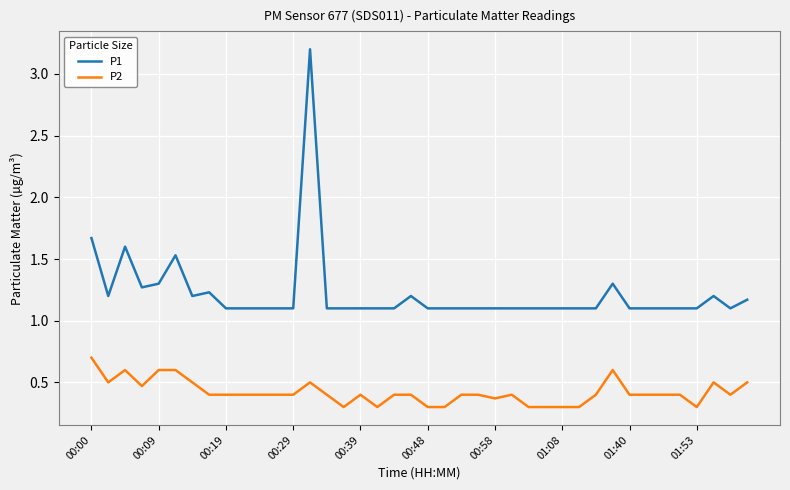

How many lines are shown in the chart?

2